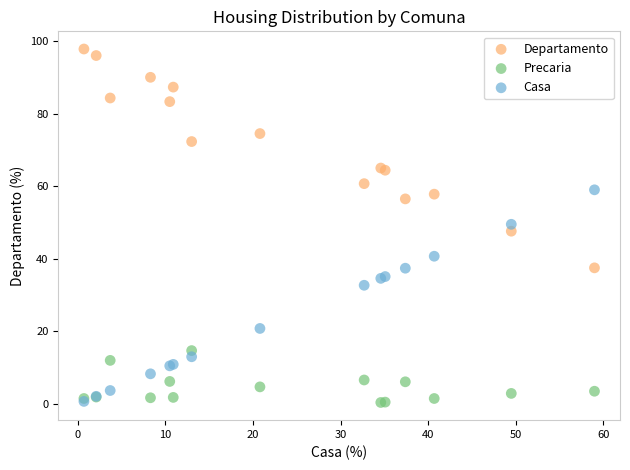

Which series reaches the maximum Y coordinate?

Departamento